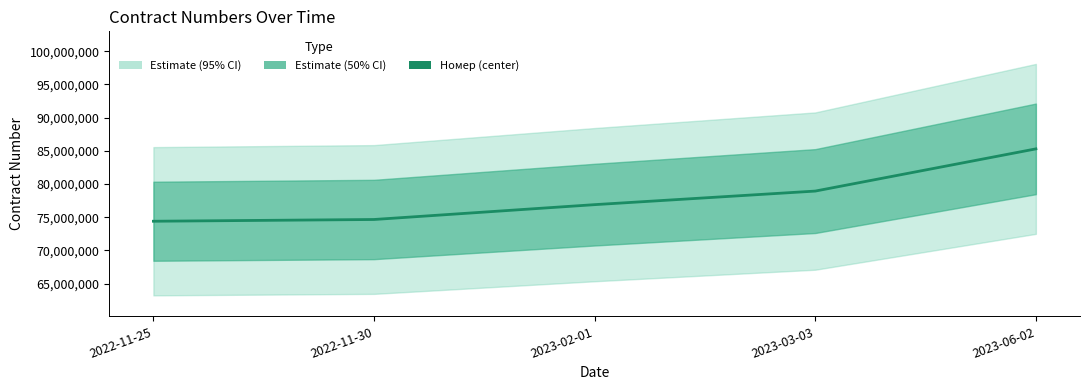

List the labels in order of value, largest first.

2023-06-02, 2023-03-03, 2023-02-01, 2022-11-30, 2022-11-25